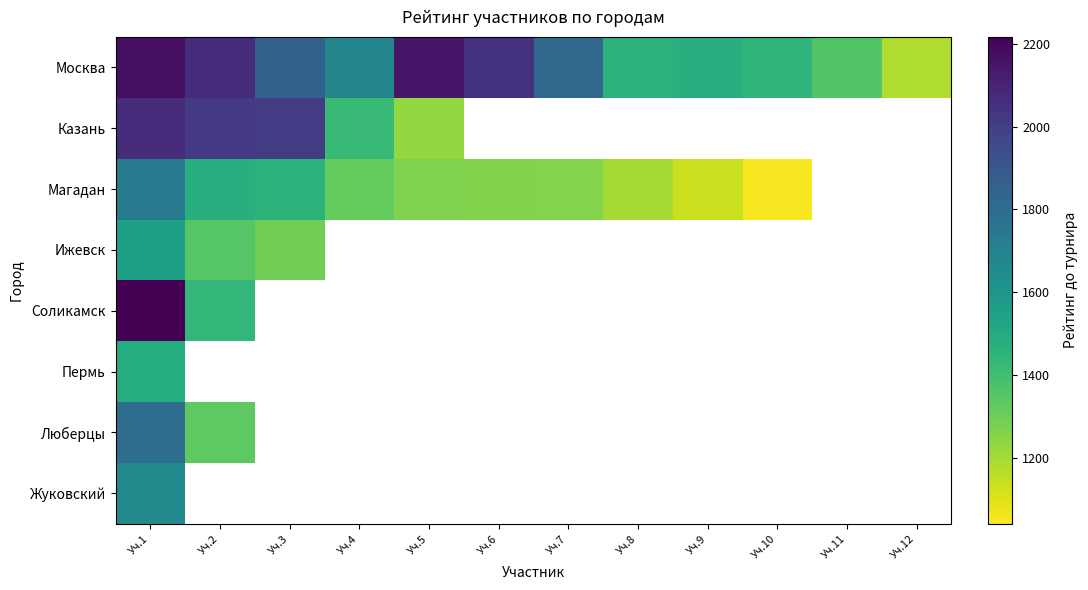

How many data points does each series have?

12